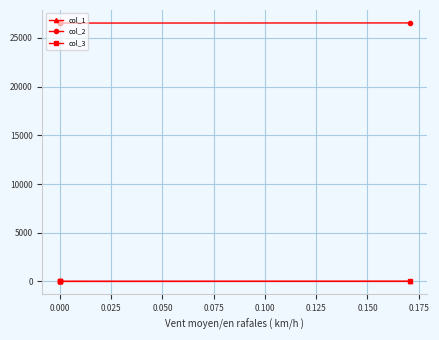

How many data points in col_2 are less than 26535?

2